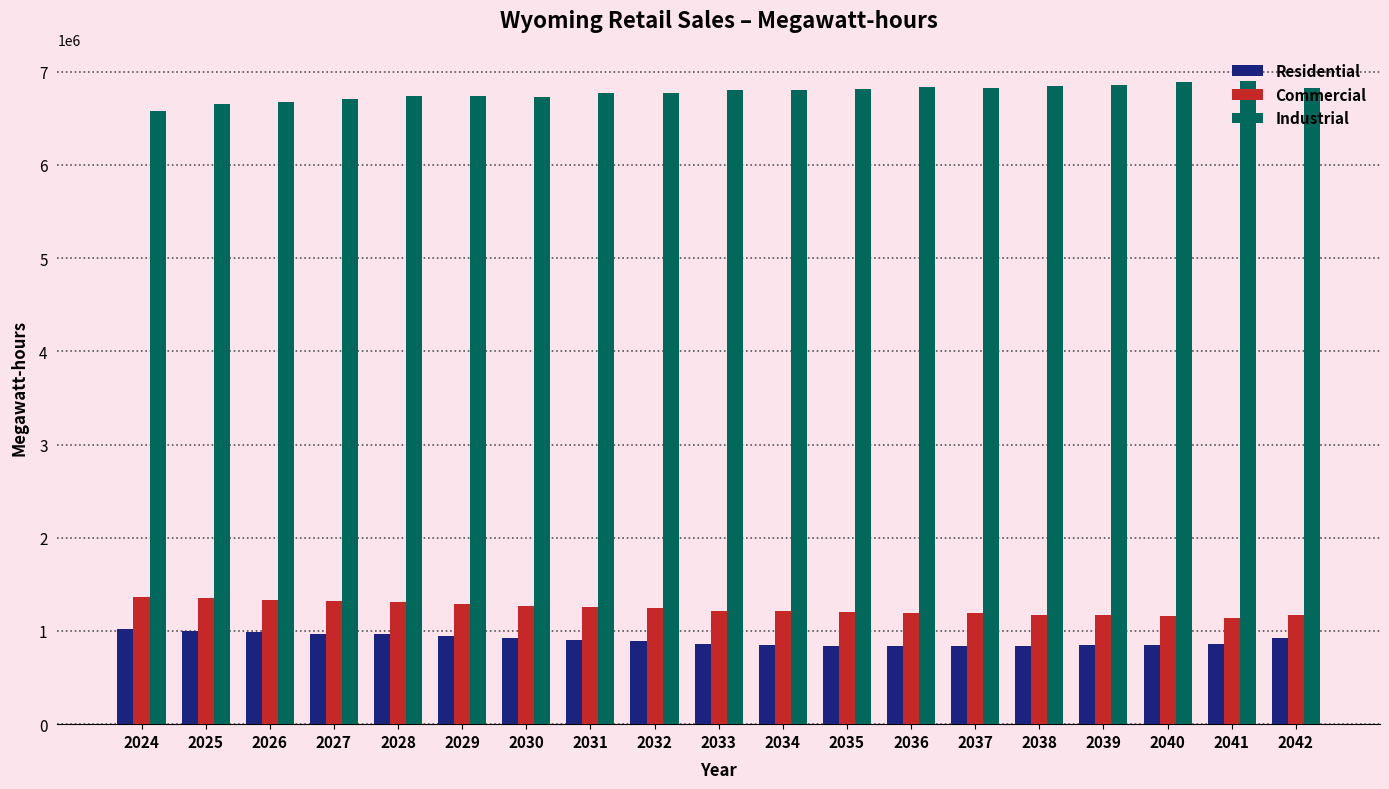

Rank the series by their maximum value, from highest to lowest.

Industrial, Commercial, Residential